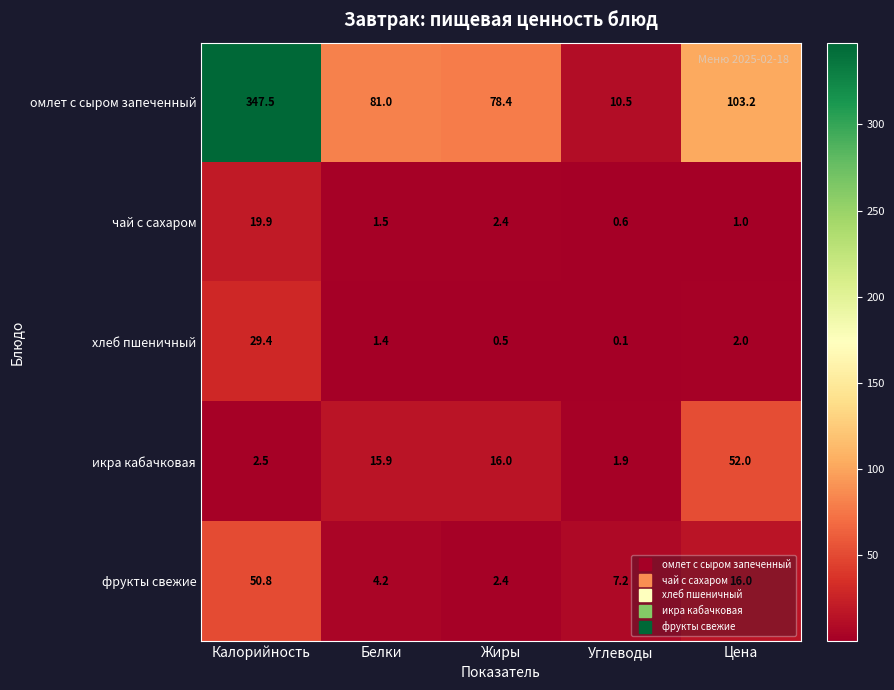

Rank the categories by хлеб пшеничный value from lowest to highest.

Углеводы, Жиры, Белки, Цена, Калорийность